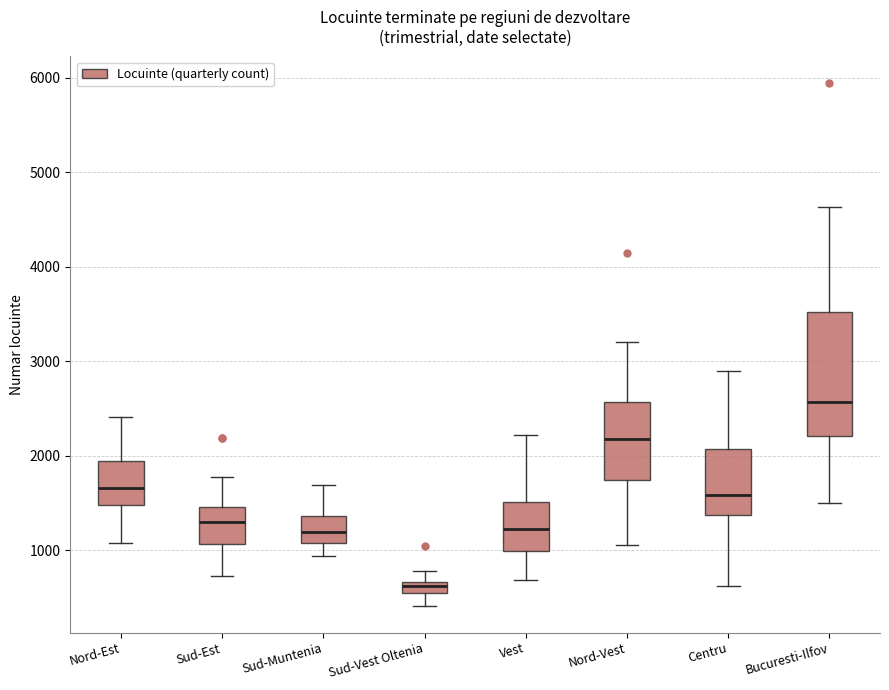

Comparing the boxes themselves (not the whiskers), which one is the tallest?

Bucuresti-Ilfov